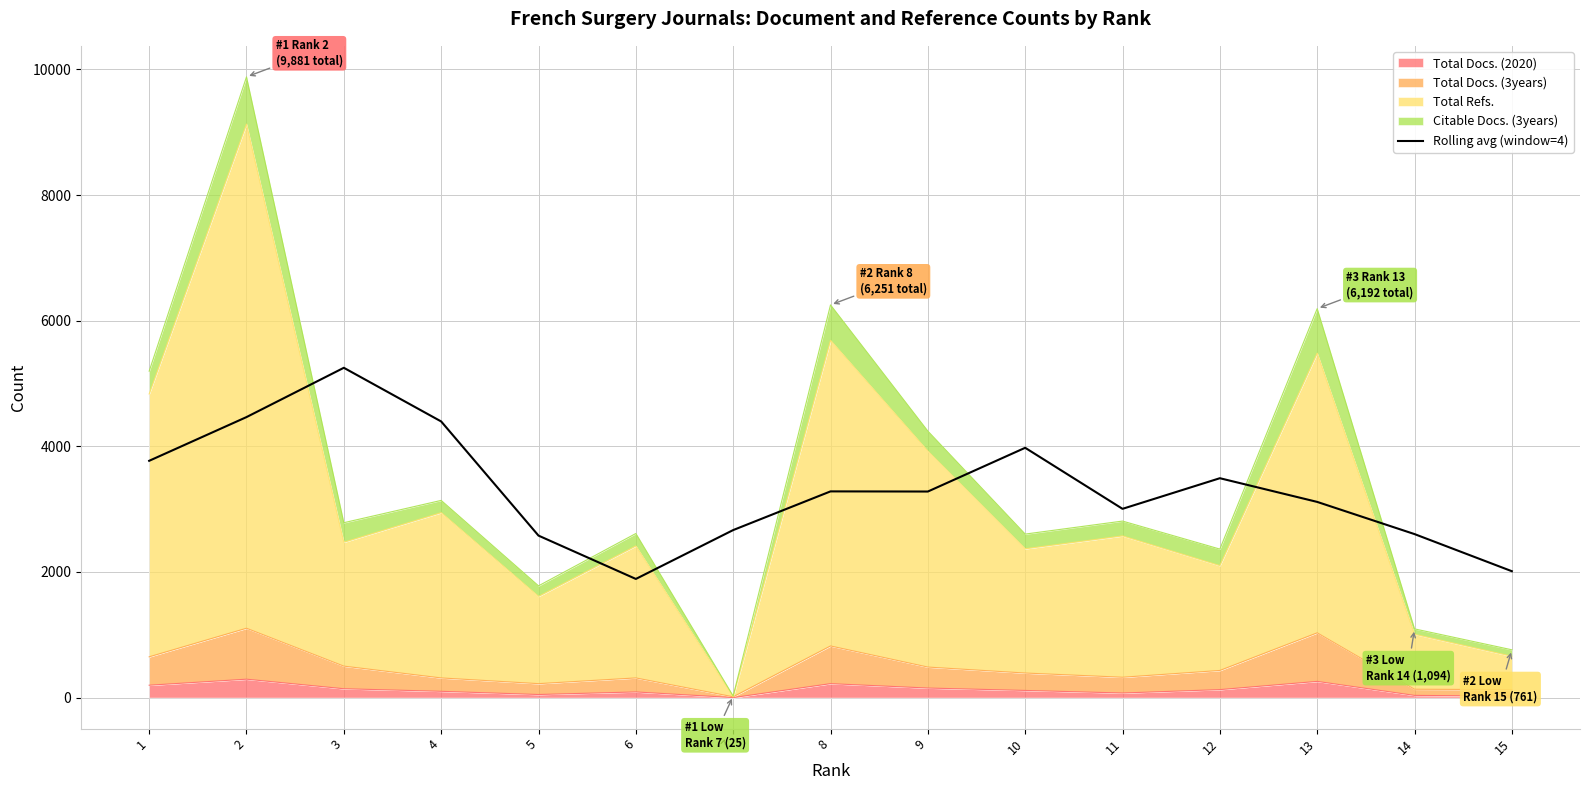

Reading right to left, list all the values displayed in this chart.

15=2011.8	14=2602.8	13=3115.0	12=3492.2	11=3004.8	10=3976.5	9=3280.2	8=3282.5	7=2666.8	6=1888.8	5=2578.5	4=4395.8	3=5250.0	2=4465.2	1=3769.2